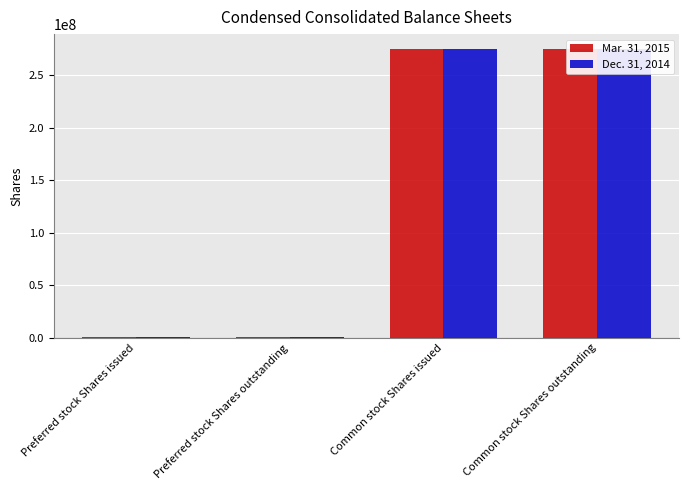

At which label does Mar. 31, 2015 reach its minimum?

Preferred stock Shares issued